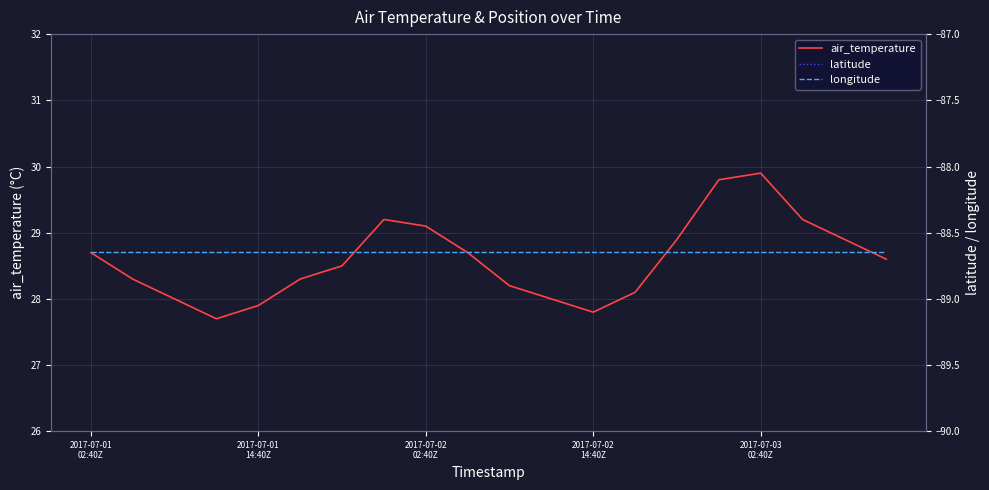

What is the sum of all longitude values?

-1773.0